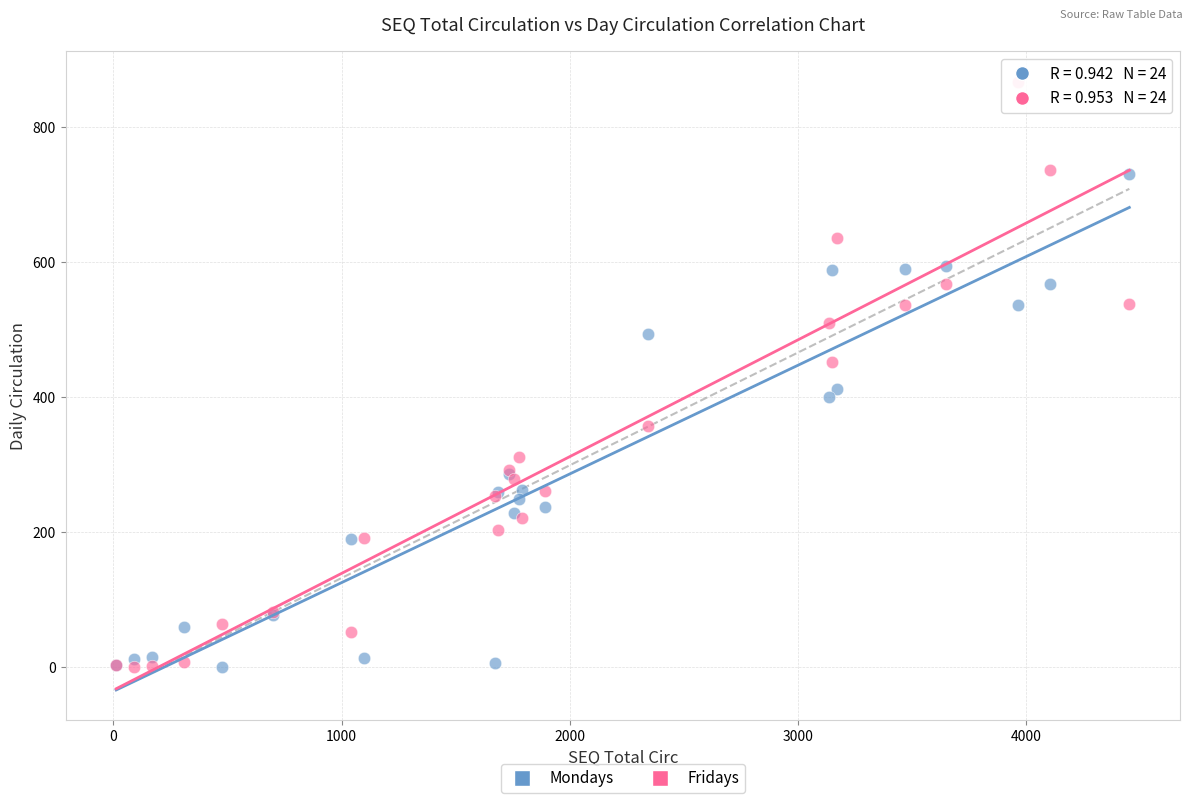

Which series has the widest spread of Y values?

Fridays